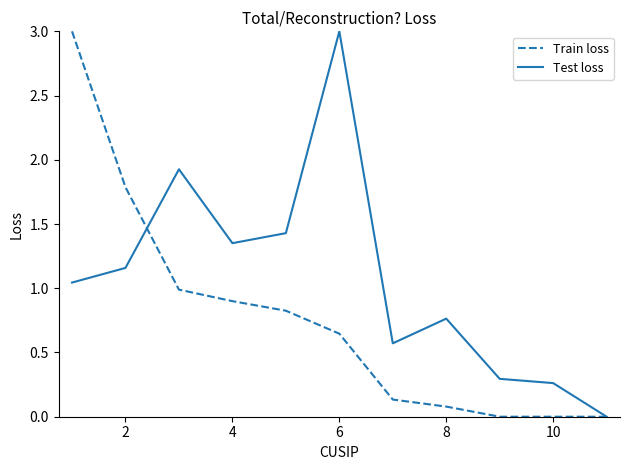

What is the difference between the maximum and minimum values in the Test loss series?

3.0